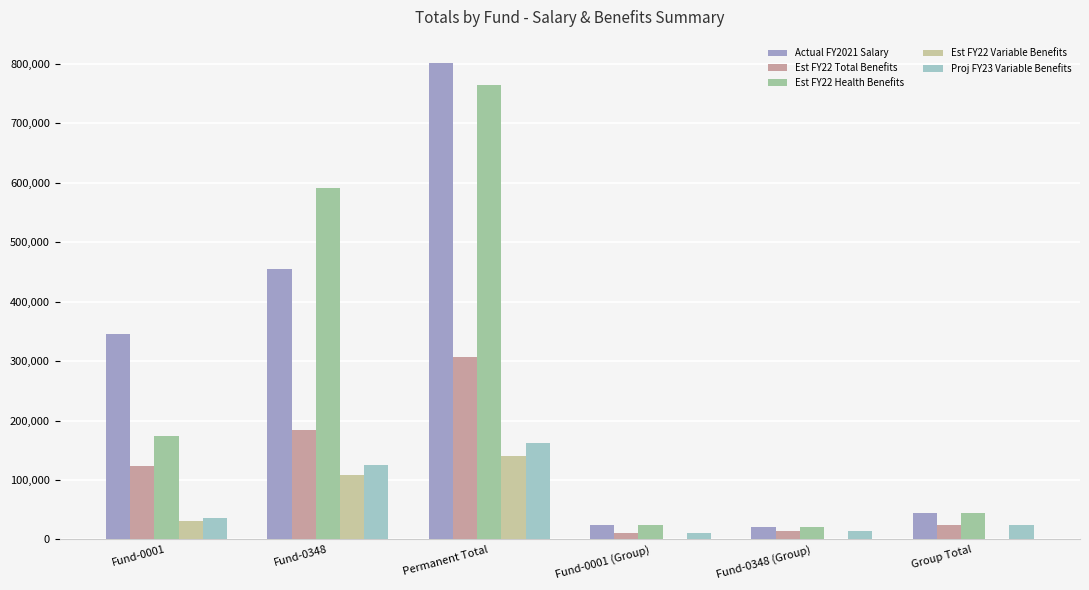

What is the maximum value for Est FY22 Total Benefits?

306365.0